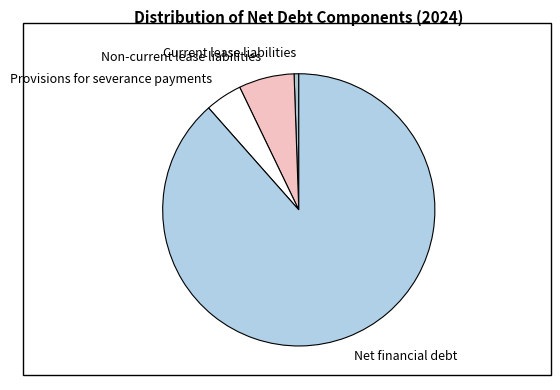

The Current lease liabilities slice represents 1% of the pie. True or false?

True